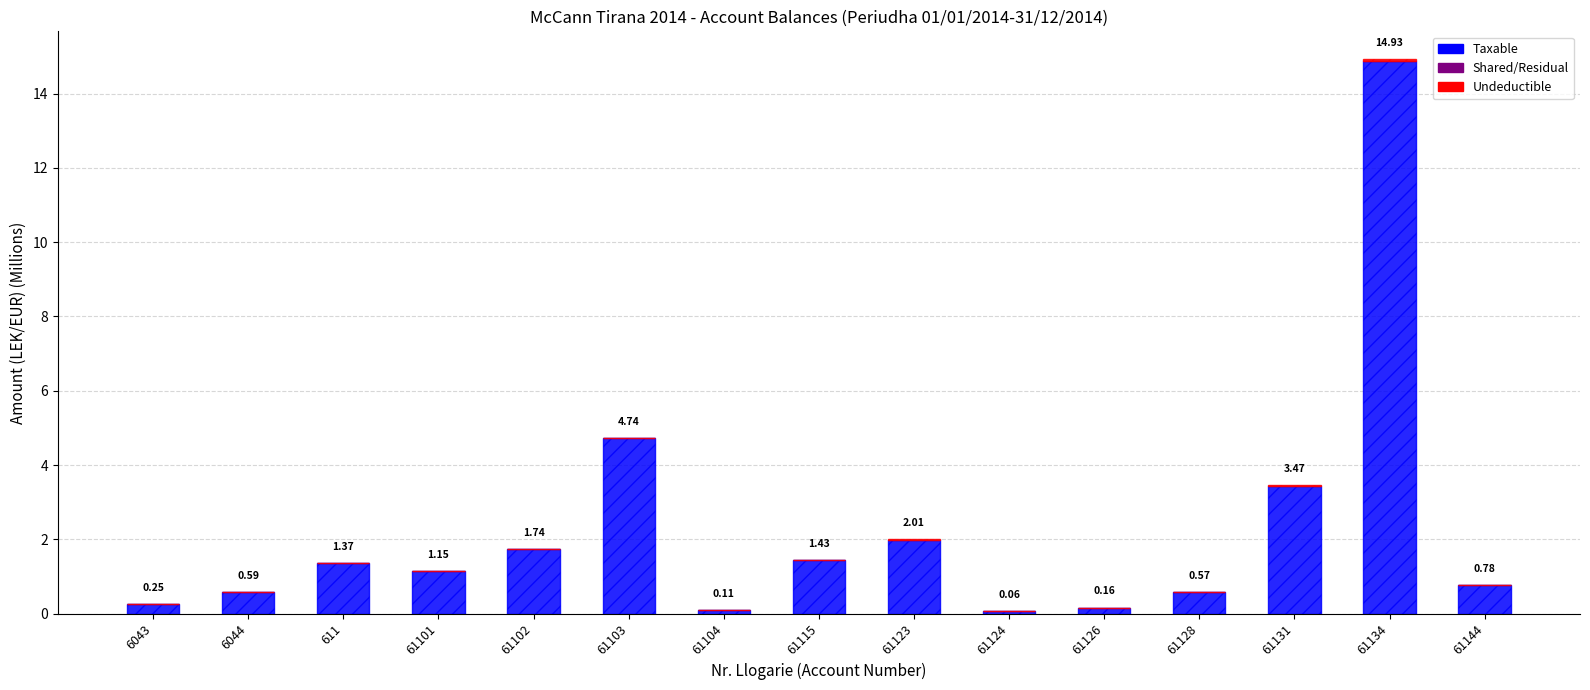

What is the sum of all Taxable values?

33.2